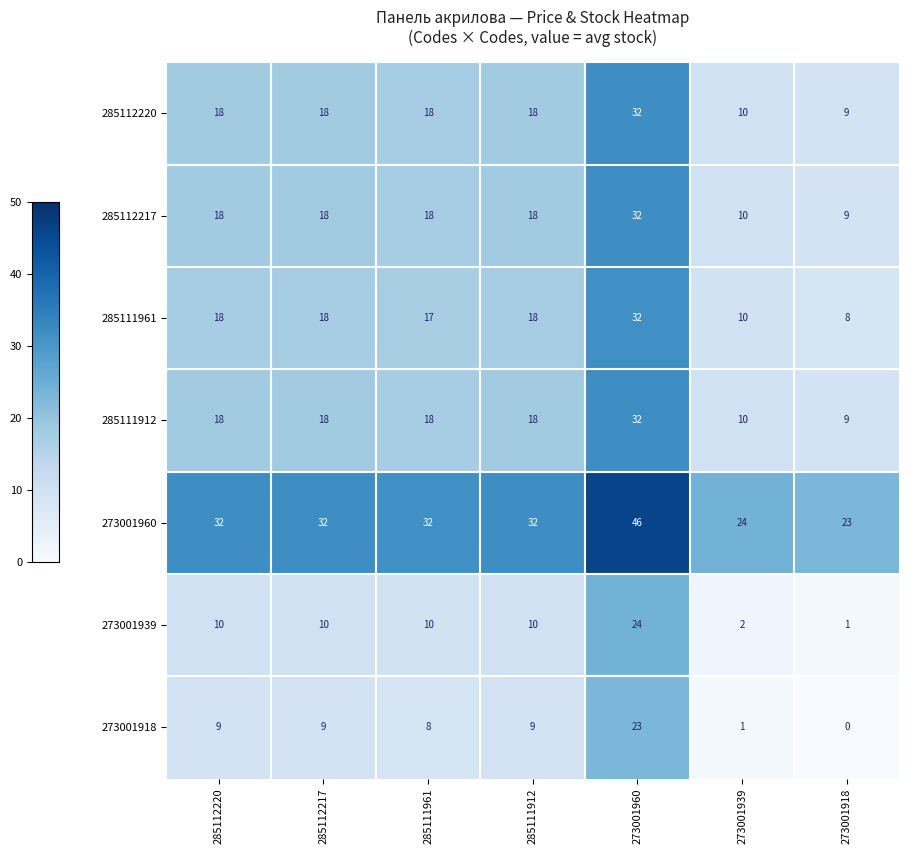

What value does the 285112217 series have at 285111912, to the nearest 10?

20